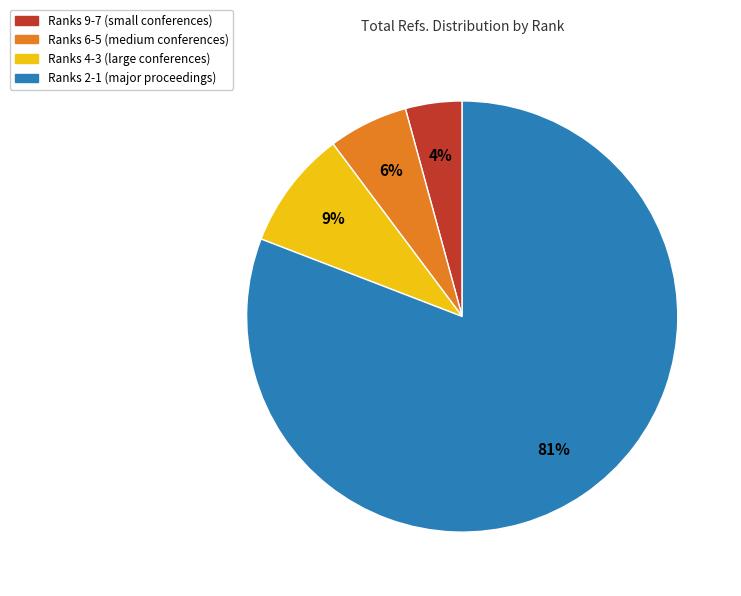

Is there a majority slice in this chart?

Yes